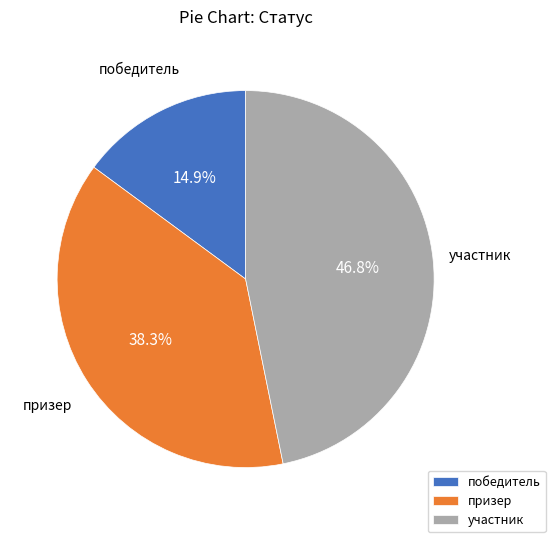

What is the smallest slice in the pie chart?

победитель